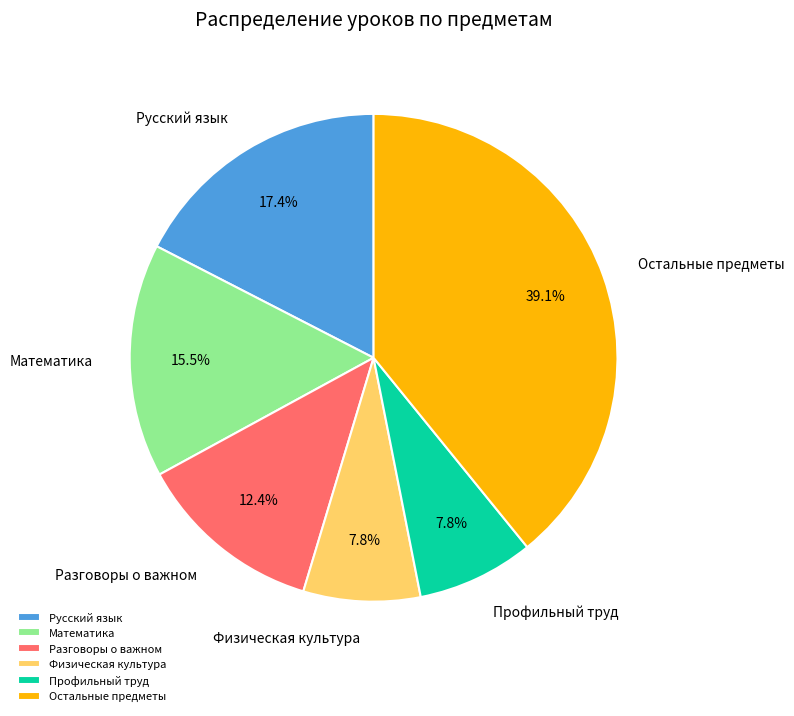

Do Русский язык and Разговоры о важном together represent more than half of the pie?

No